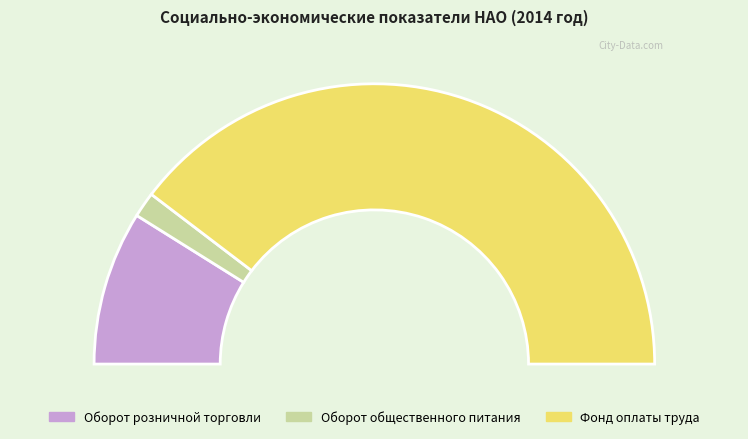

How many slices are in this pie chart?

3